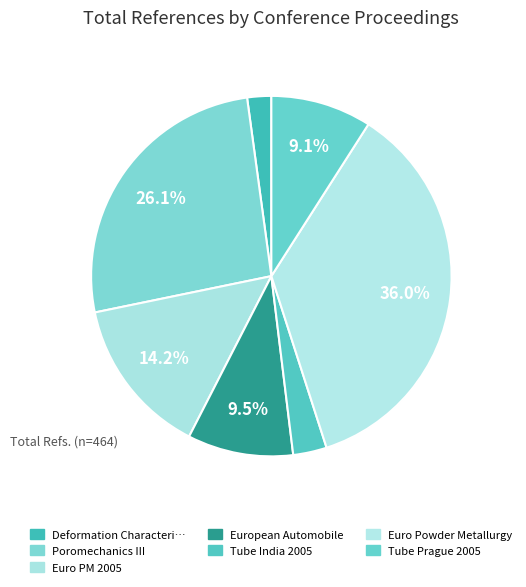

How many segments does this pie chart have?

7